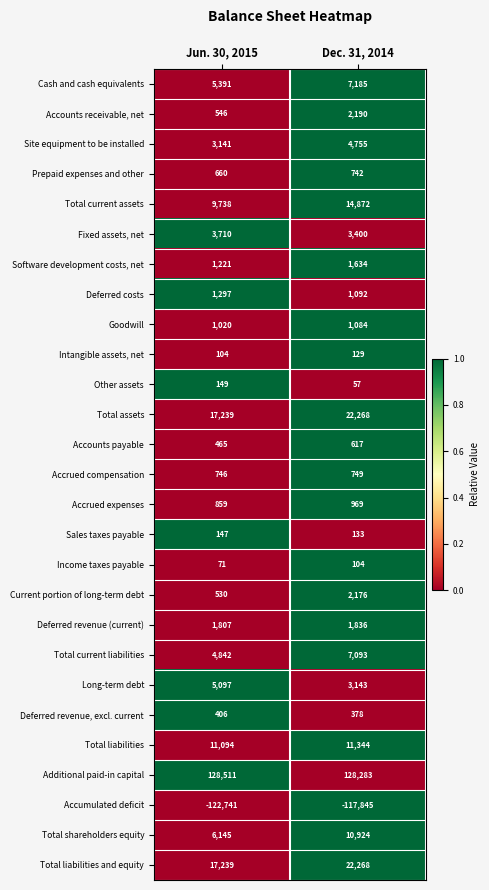

Rank the categories by Accumulated deficit value from highest to lowest.

Dec. 31, 2014, Jun. 30, 2015